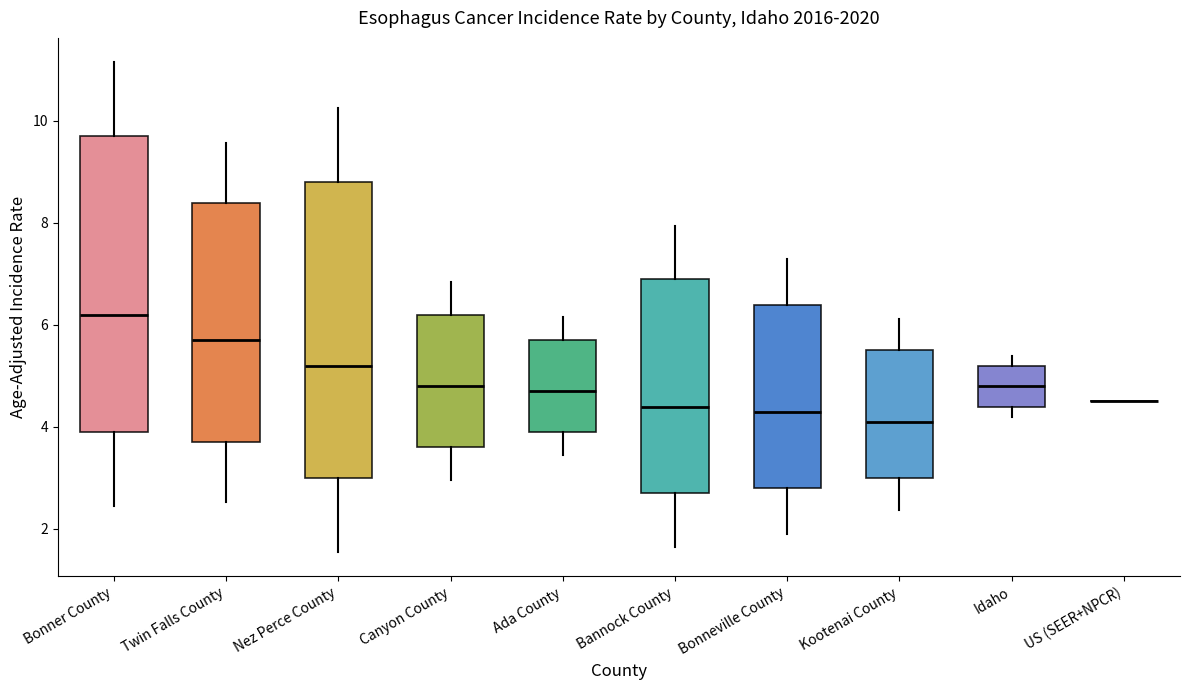

Reading left to right, read every box against the y-axis: the position of its median line, the range the box covers, and the ends of its whiskers. The values are not printed on the chart, so give them approximately, as read against the axis.

Bonner County: median 6.2, box 4.0 to 9.8, whiskers 2.4 to 11.2
Twin Falls County: median 5.8, box 3.8 to 8.4, whiskers 2.6 to 9.6
Nez Perce County: median 5.2, box 3.0 to 8.8, whiskers 1.6 to 10.2
Canyon County: median 4.8, box 3.6 to 6.2, whiskers 3.0 to 6.8
Ada County: median 4.8, box 4.0 to 5.8, whiskers 3.4 to 6.2
Bannock County: median 4.4, box 2.8 to 7.0, whiskers 1.6 to 8.0
Bonneville County: median 4.4, box 2.8 to 6.4, whiskers 2.0 to 7.4
Kootenai County: median 4.2, box 3.0 to 5.6, whiskers 2.4 to 6.2
Idaho: median 4.8, box 4.4 to 5.2, whiskers 4.2 to 5.4
US (SEER+NPCR): box collapsed to a line at 4.6, whiskers 4.6 to 4.6